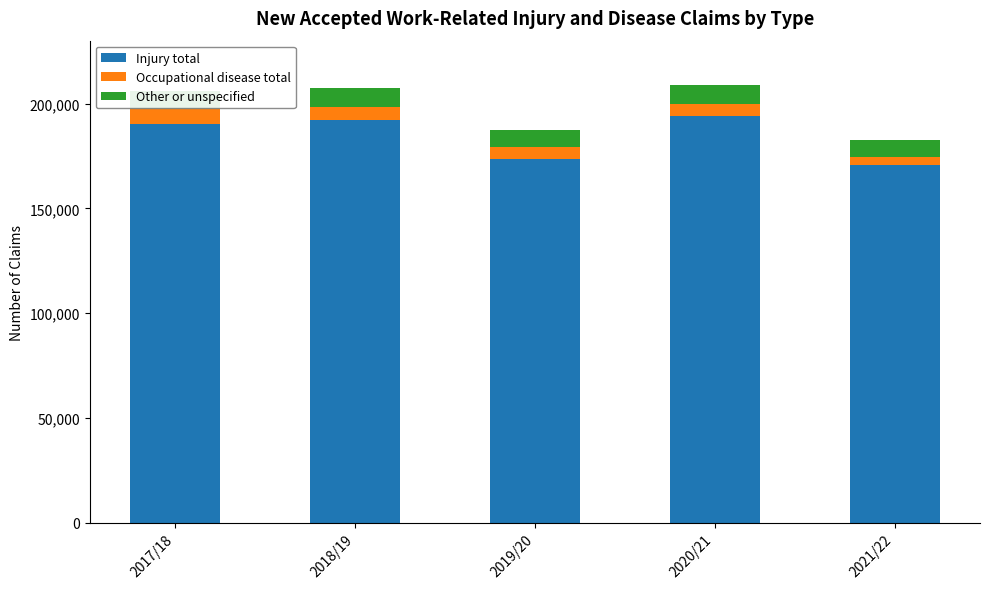

What is the highest value of the Injury total series?

193902